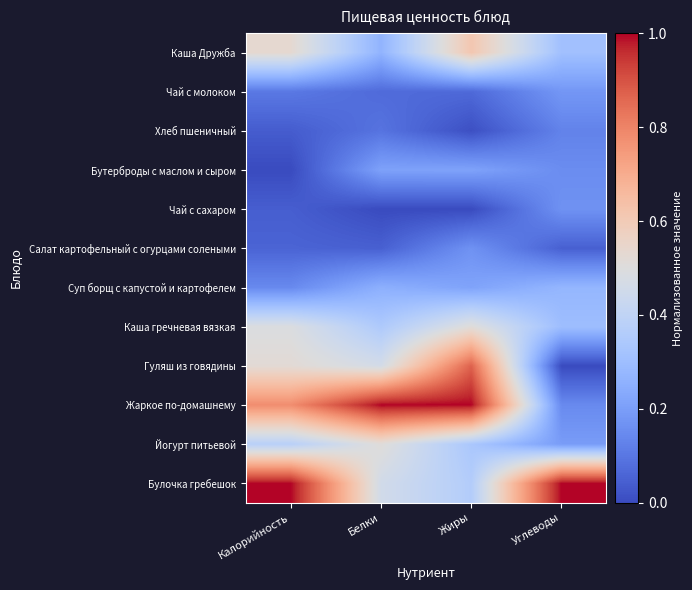

At how many categories does at least one series exceed 0?

4